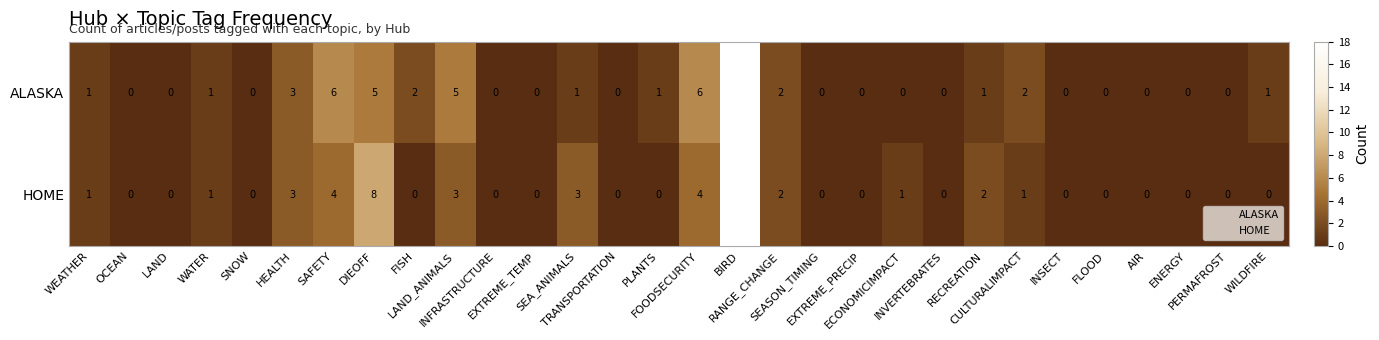

What is the highest value of the ALASKA series?

18